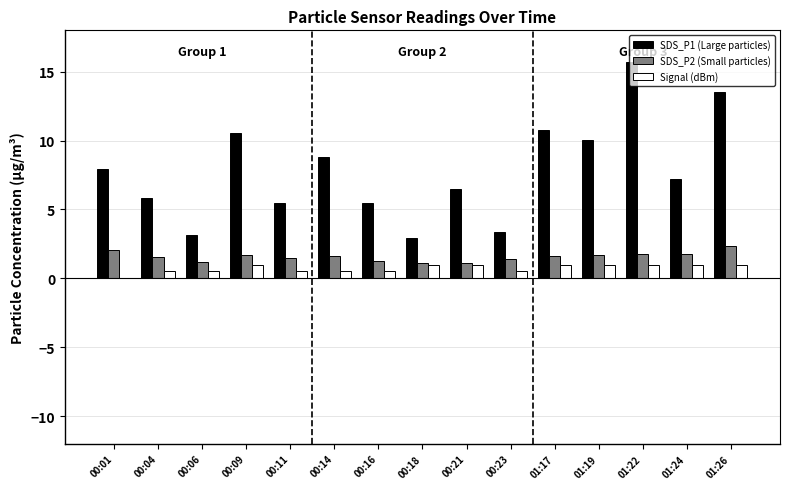

Are the bars grouped side by side (vs. stacked)?

Yes